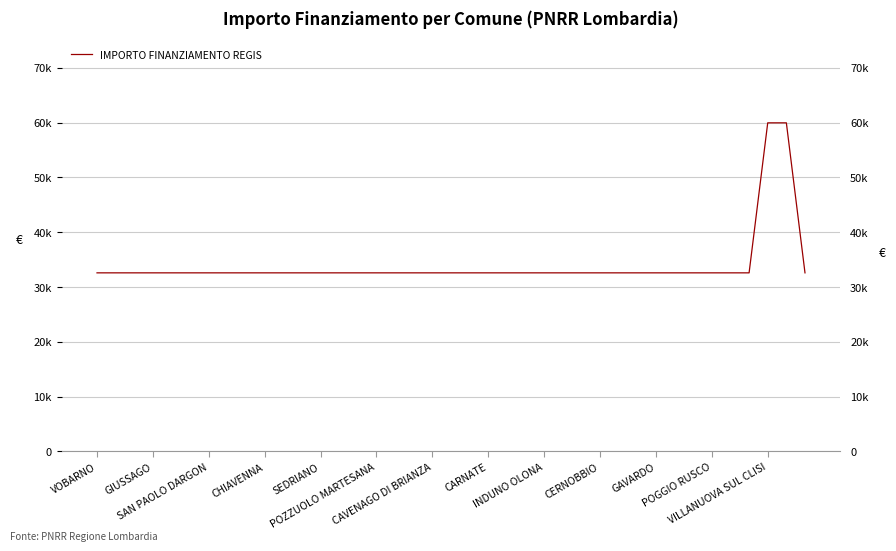

Is this an area chart (filled region under the line)?

No